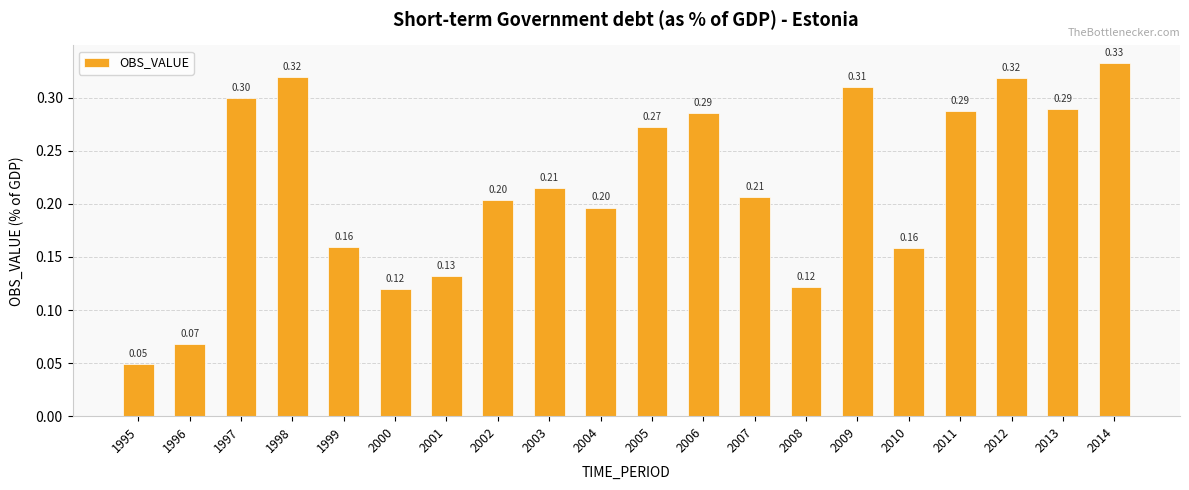

What is the change in value from 2001 to 2011?

+0.2